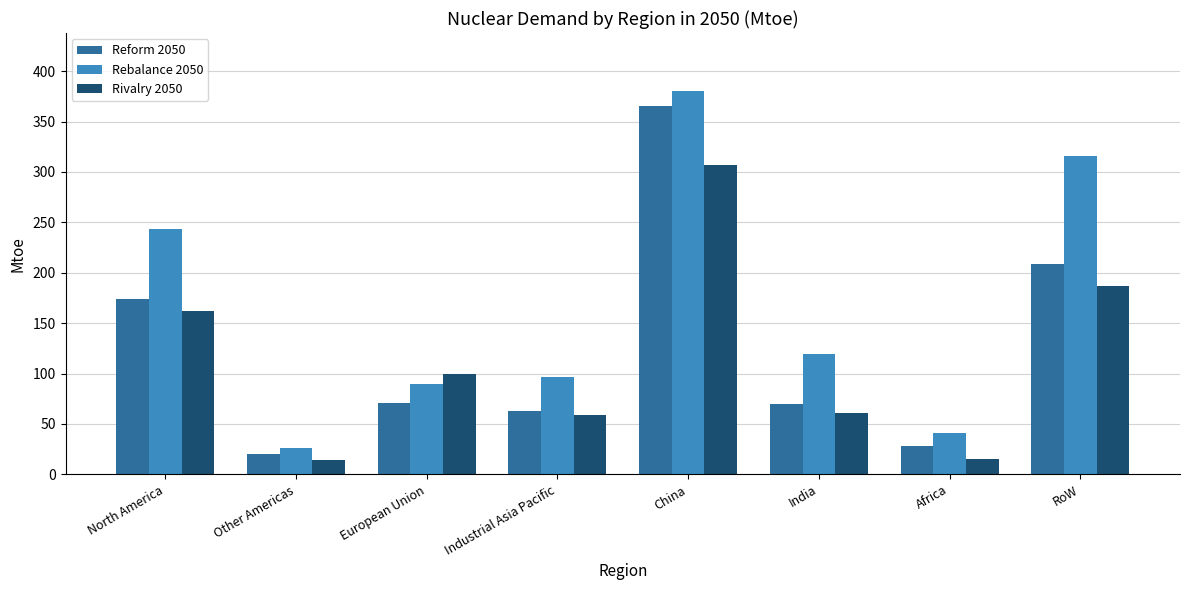

What is the value of the Reform 2050 bar at the 6th from the left?

69.9